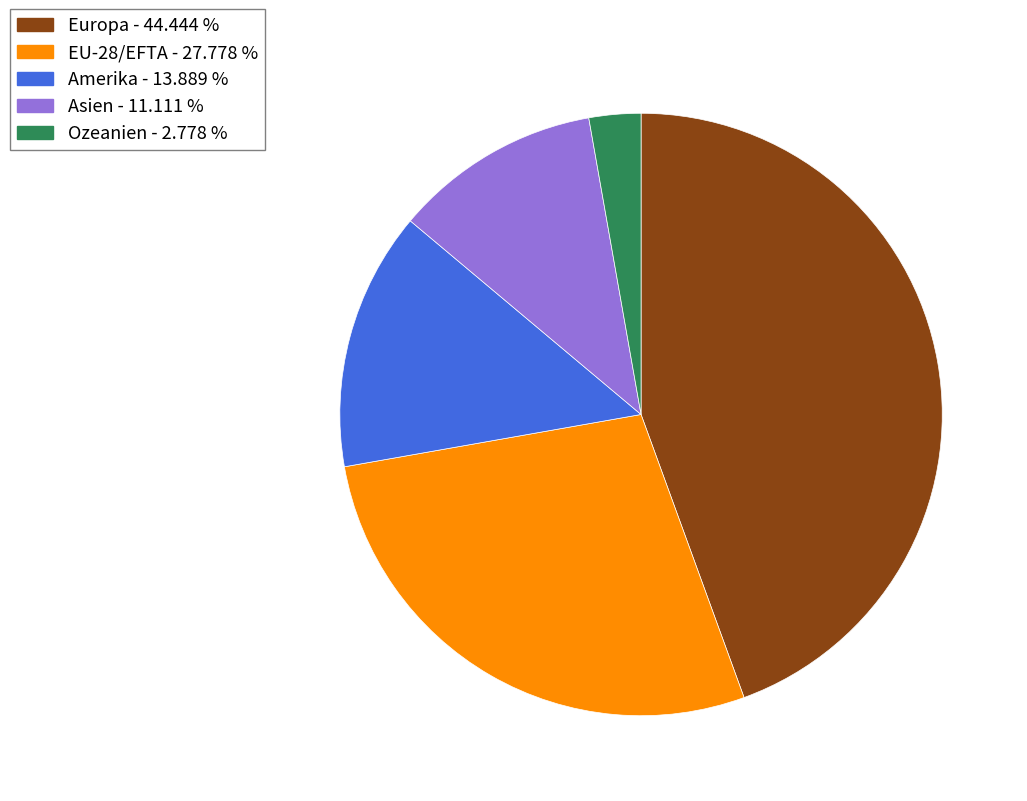

Is there a majority slice in this chart?

No